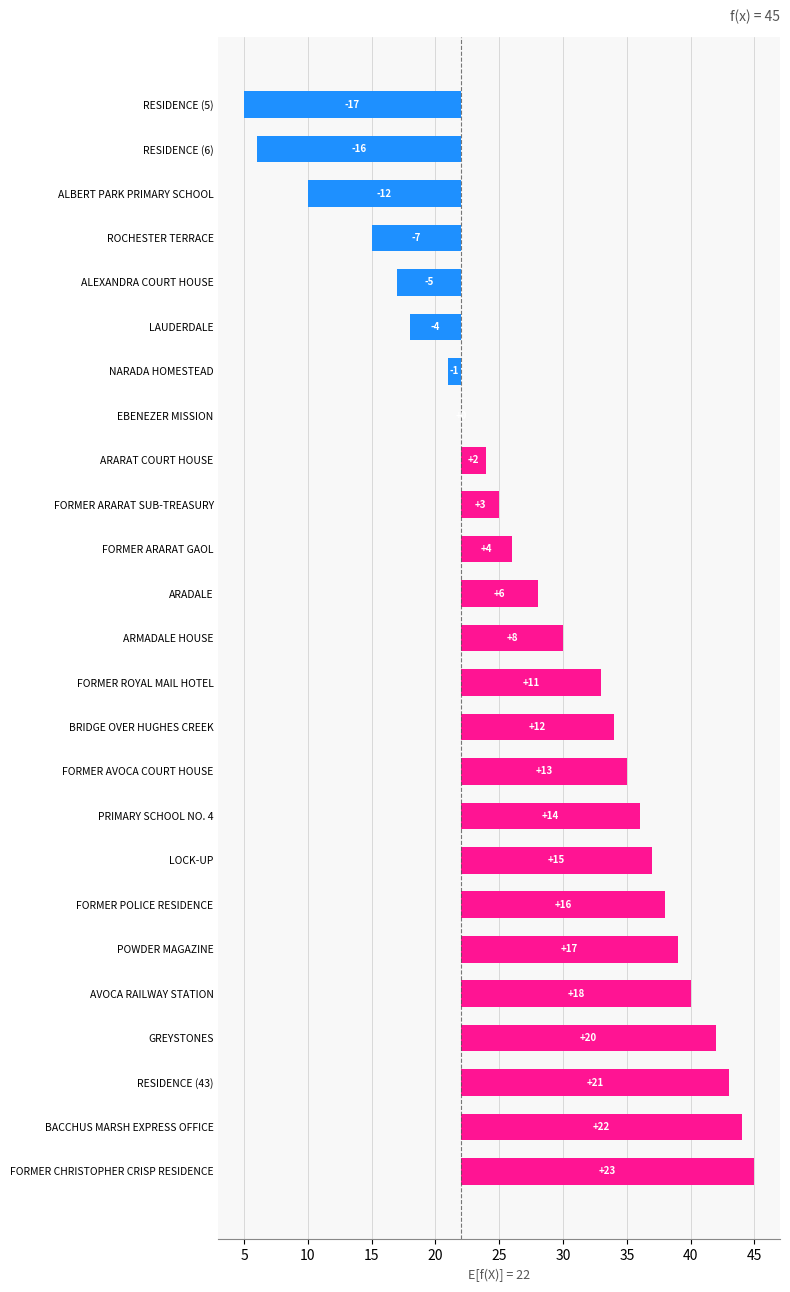

What is the minimum value shown in the chart?

-17